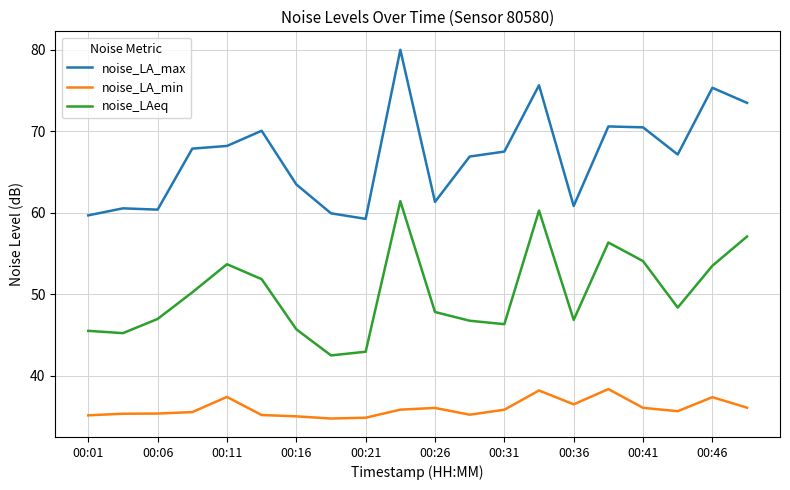

Which series has the largest total across all categories?

noise_LA_max